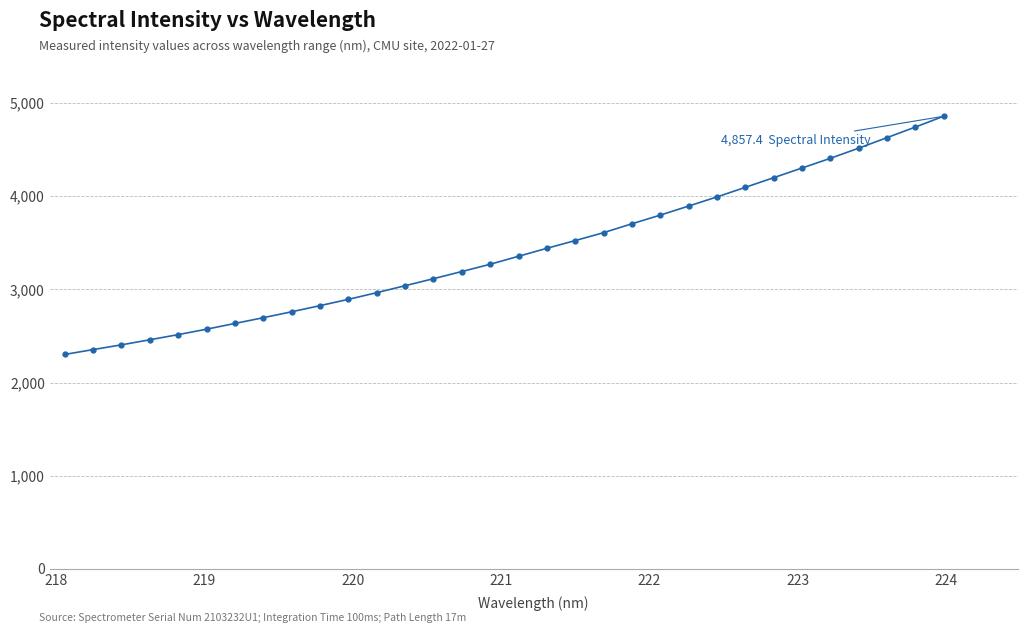

Does the chart display data point markers on the line(s)?

Yes